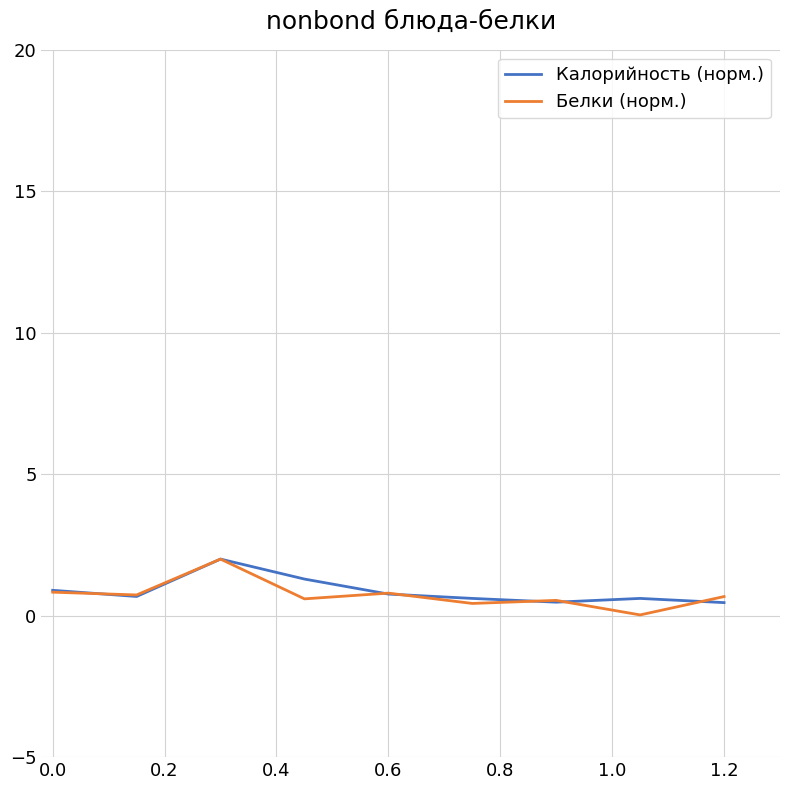

How many lines are shown in the chart?

2